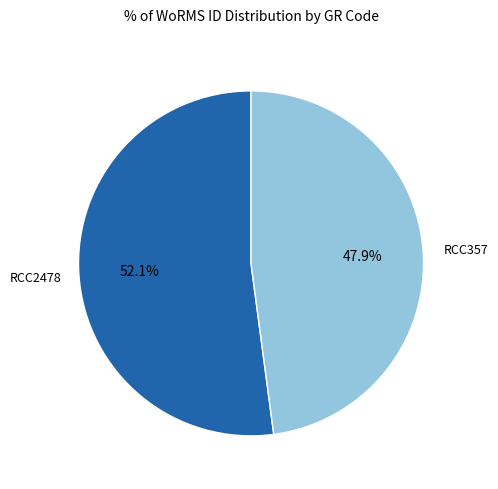

To the nearest percent, what portion does RCC357 represent?

48%